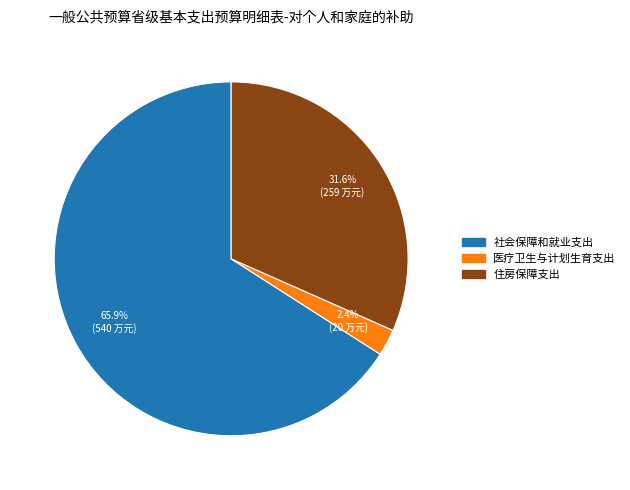

To the nearest percent, what is the average slice percentage?

33%